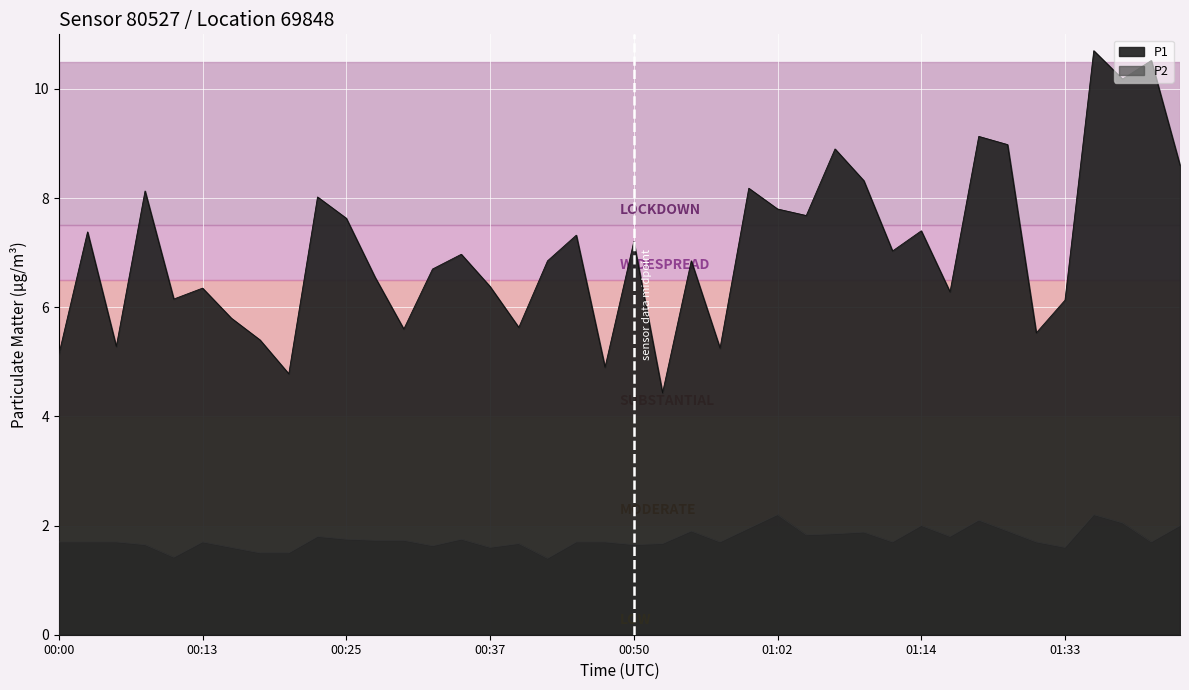

Where does the P1 series first go above 6?

00:03